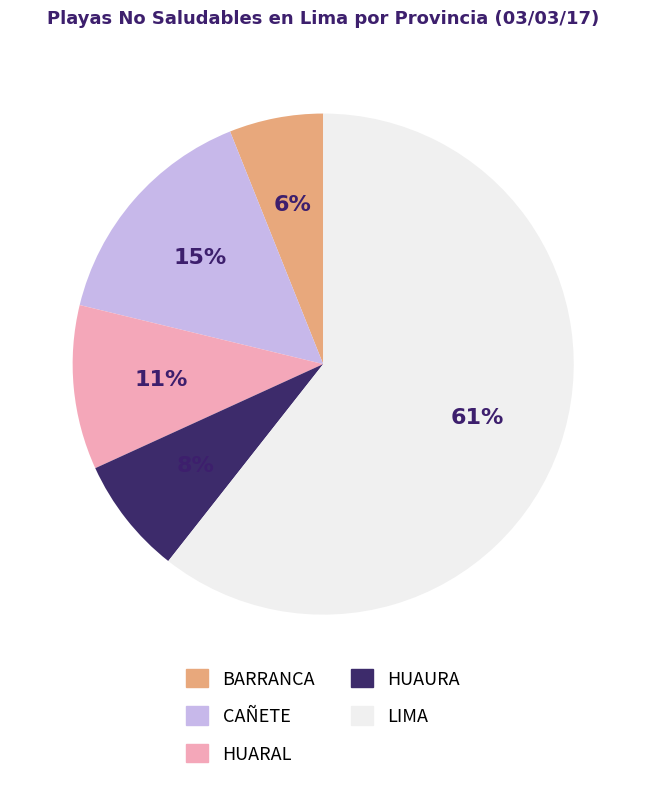

What is the largest slice in the pie chart?

LIMA